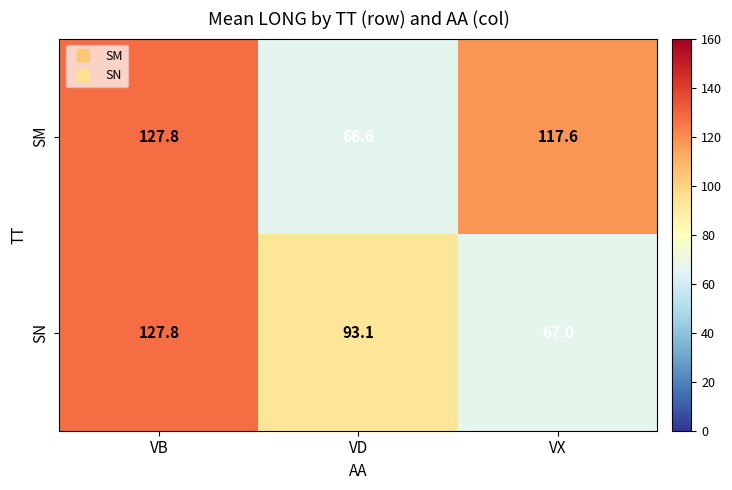

Reading right to left, list all the values displayed in this chart.

SM: 117.6	66.6	127.8
SN: 67.0	93.1	127.8